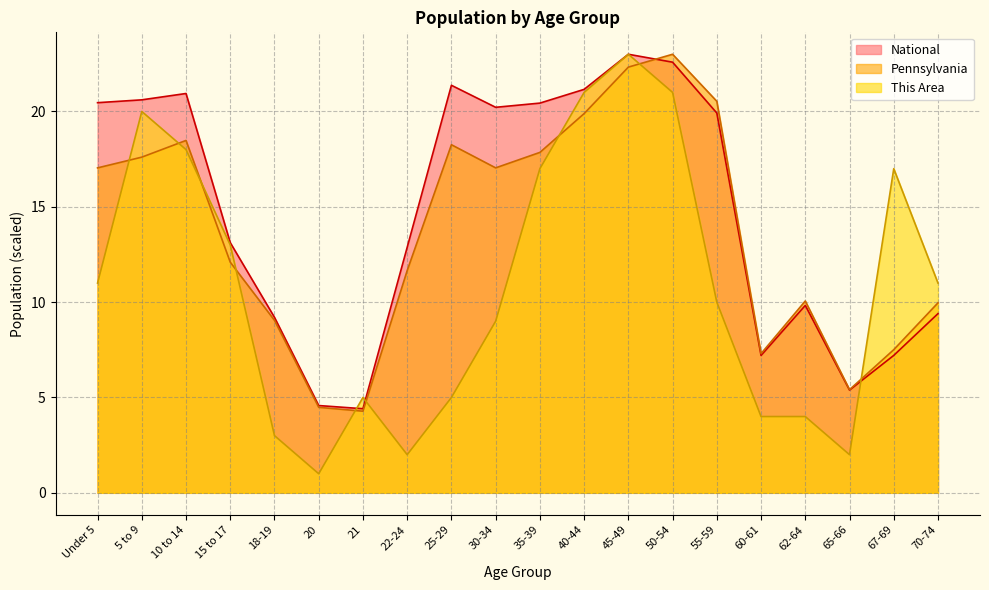

What is the total value across all series at 25-29?

44.6